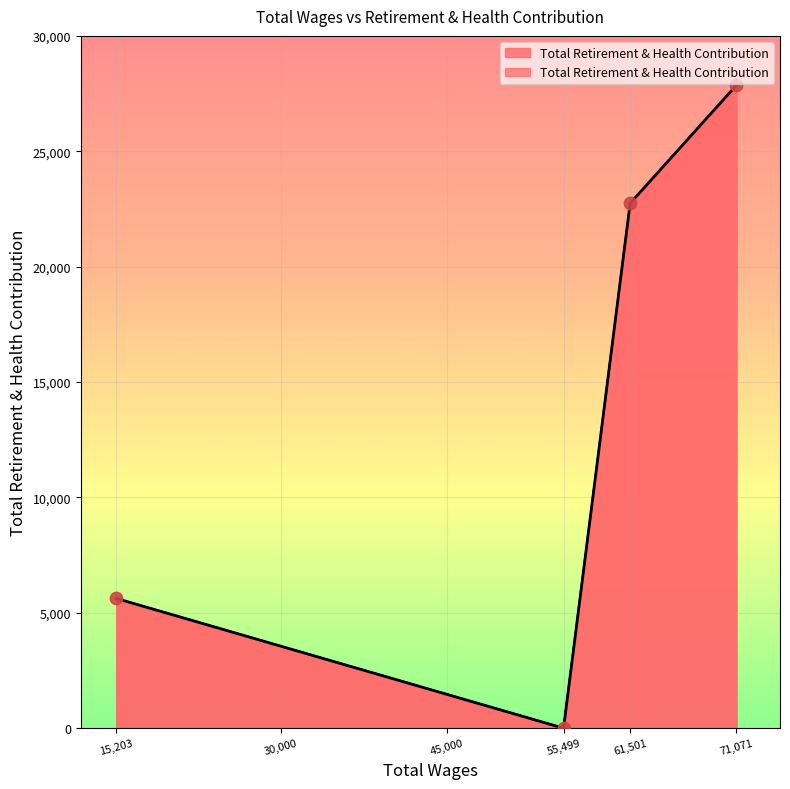

What is the change in value from 61501.0 to 15203.0?

-17124